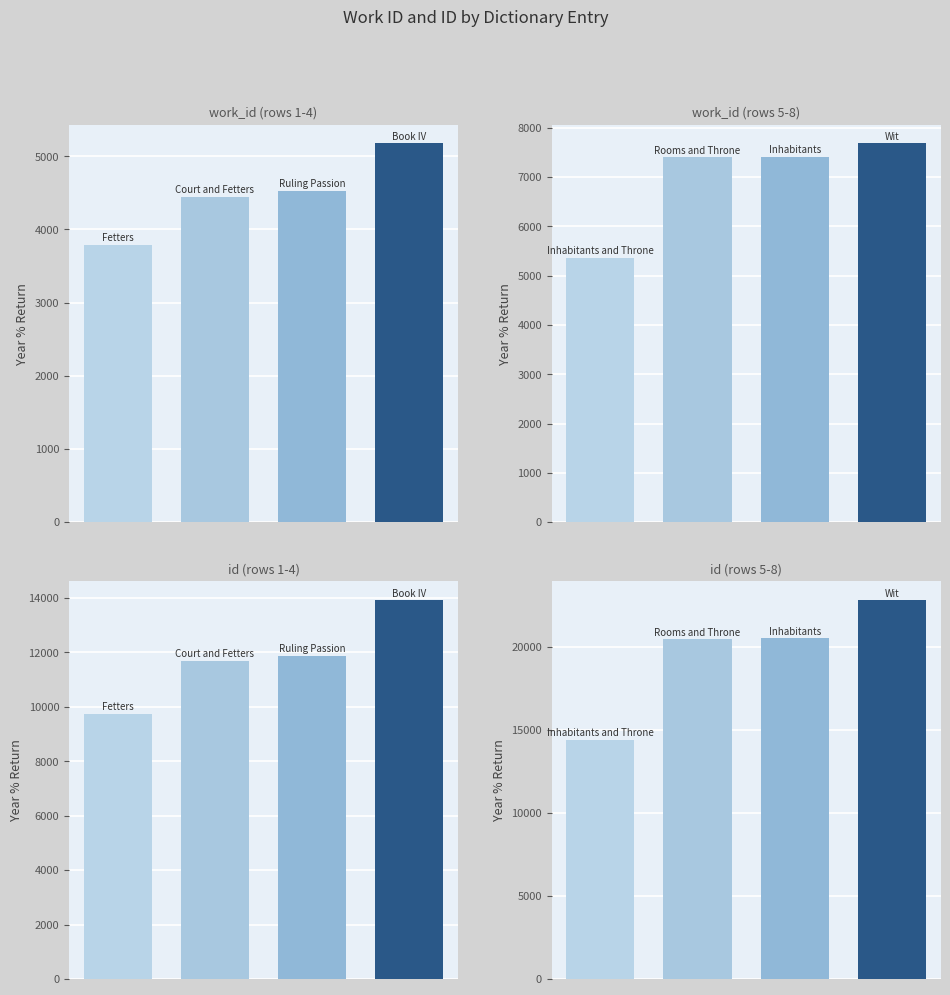

Which has a higher value, Book IV or Wit?

Wit